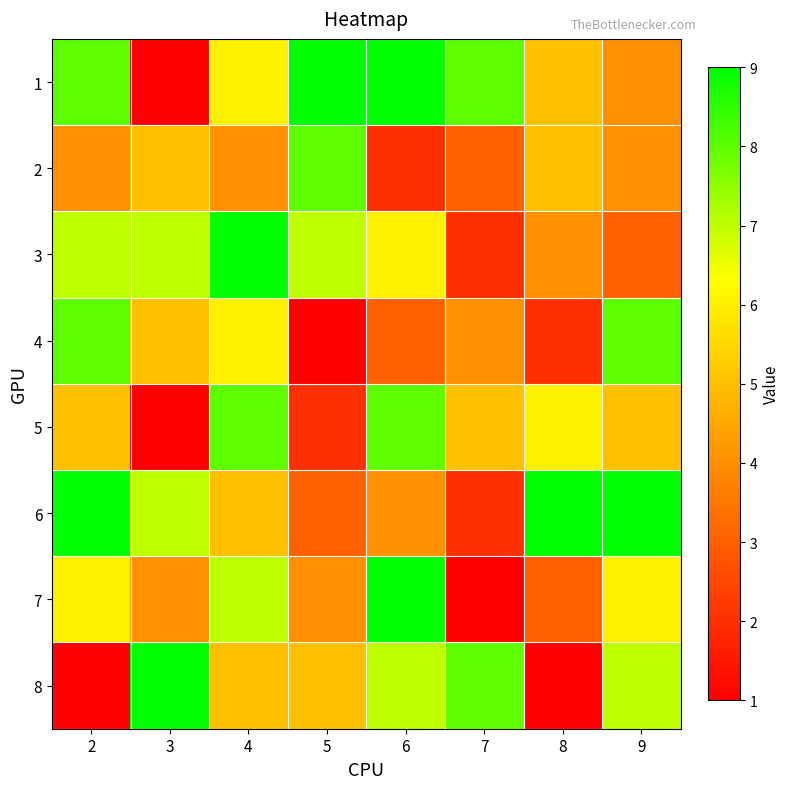

Reading left to right, list all the values displayed in this chart.

1: 2=8	3=1	4=6	5=9	6=9	7=8	8=5	9=4
2: 2=4	3=5	4=4	5=8	6=2	7=3	8=5	9=4
3: 2=7	3=7	4=9	5=7	6=6	7=2	8=4	9=3
4: 2=8	3=5	4=6	5=1	6=3	7=4	8=2	9=8
5: 2=5	3=1	4=8	5=2	6=8	7=5	8=6	9=5
6: 2=9	3=7	4=5	5=3	6=4	7=2	8=9	9=9
7: 2=6	3=4	4=7	5=4	6=9	7=1	8=3	9=6
8: 2=1	3=9	4=5	5=5	6=7	7=8	8=1	9=7